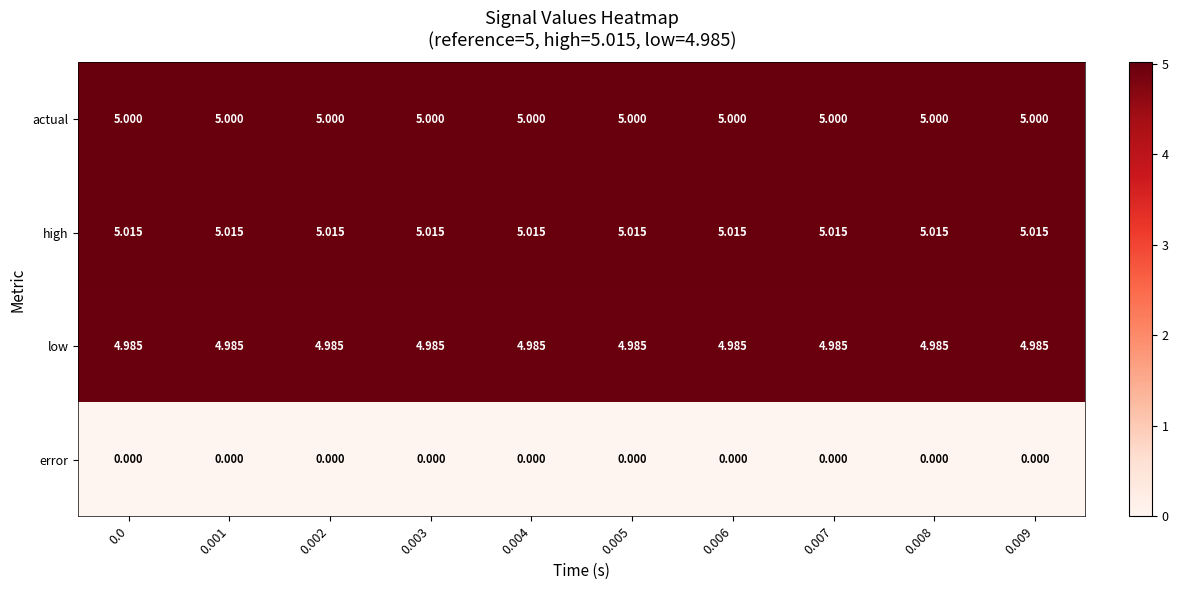

What is the spread (max minus min) of values at 0.007?

5.0